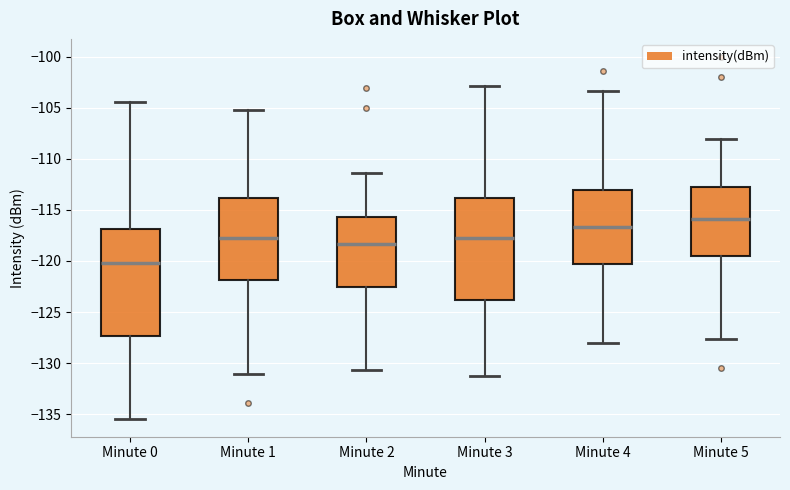

Which box's median line is the lowest?

Minute 0